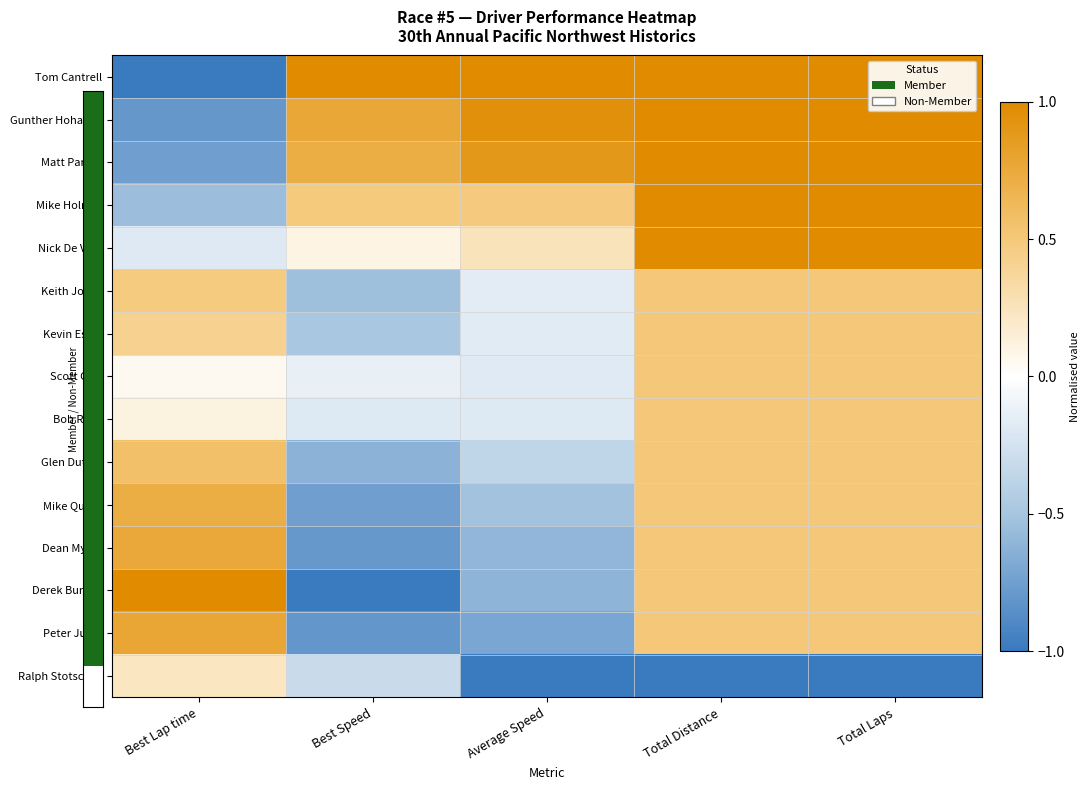

How many categories are shown in the chart?

5